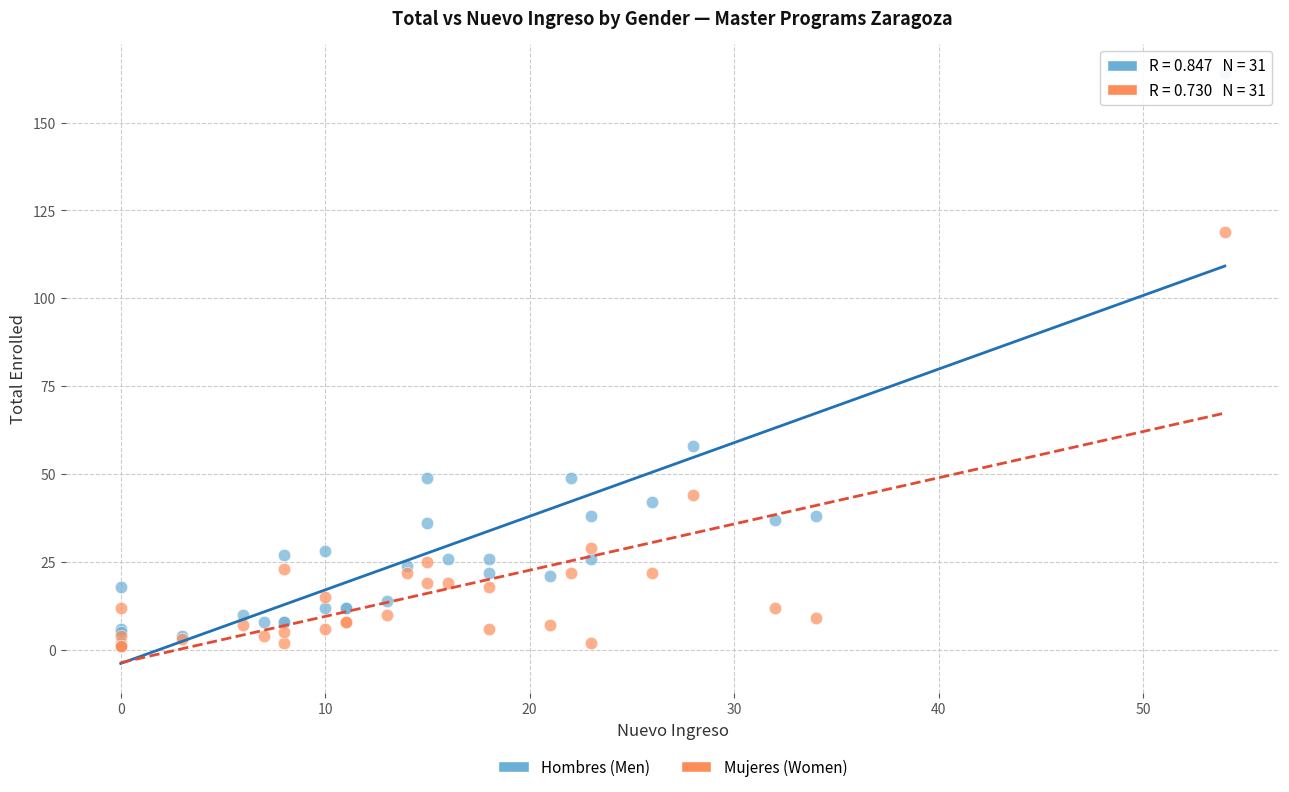

In the Mujeres (Women) series, what Y value is closest to 60?

44